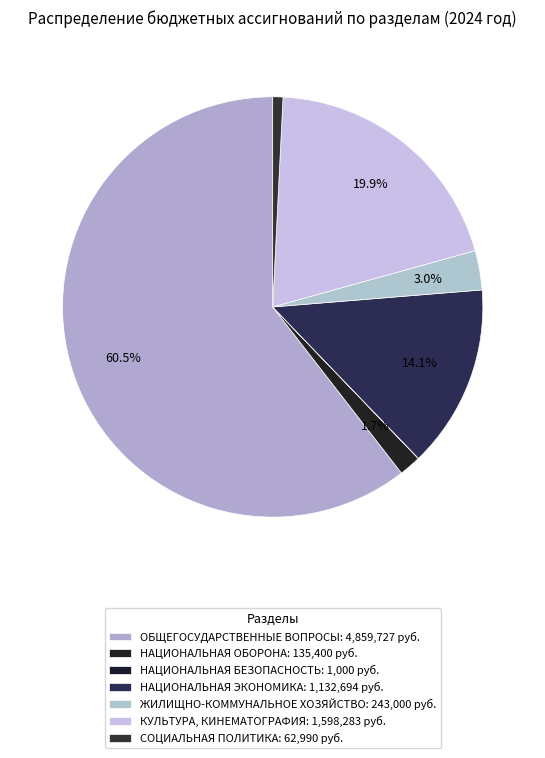

Which category accounts for the majority?

ОБЩЕГОСУДАРСТВЕННЫЕ ВОПРОСЫ